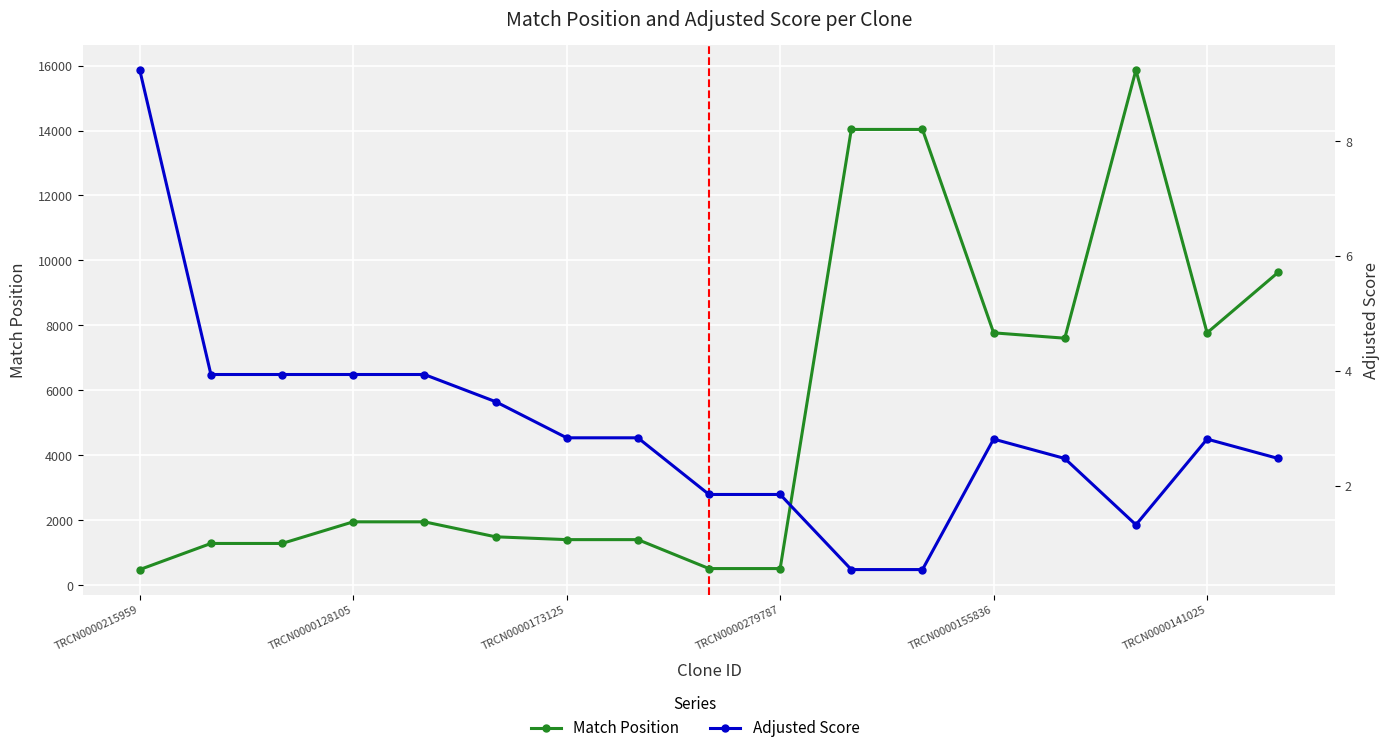

What is the maximum value shown in the chart?

15861.0